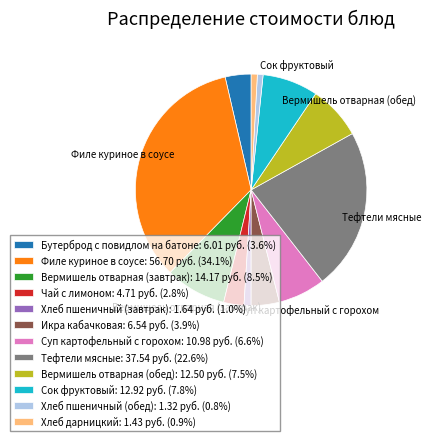

Combined, do Хлеб дарницкий: 1.43 руб. (0.9%) and Хлеб пшеничный (обед): 1.32 руб. (0.8%) account for over 50%?

No